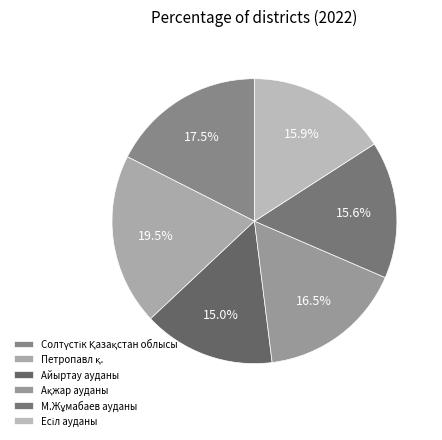

Count the number of slices in the pie.

6